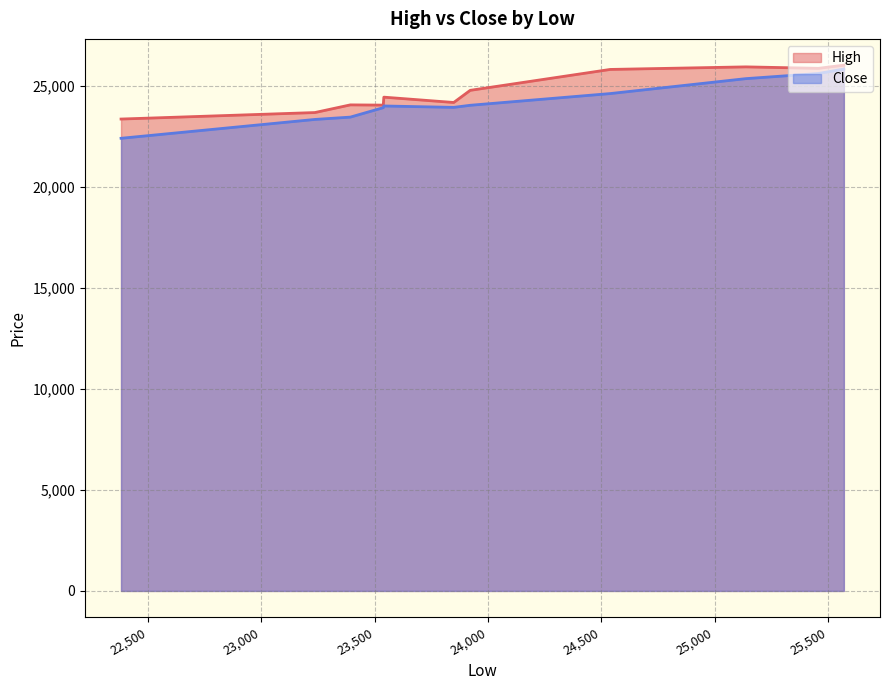

What is the difference between the High values at 25138.35730925197 and 23540.55167822003?

1499.3